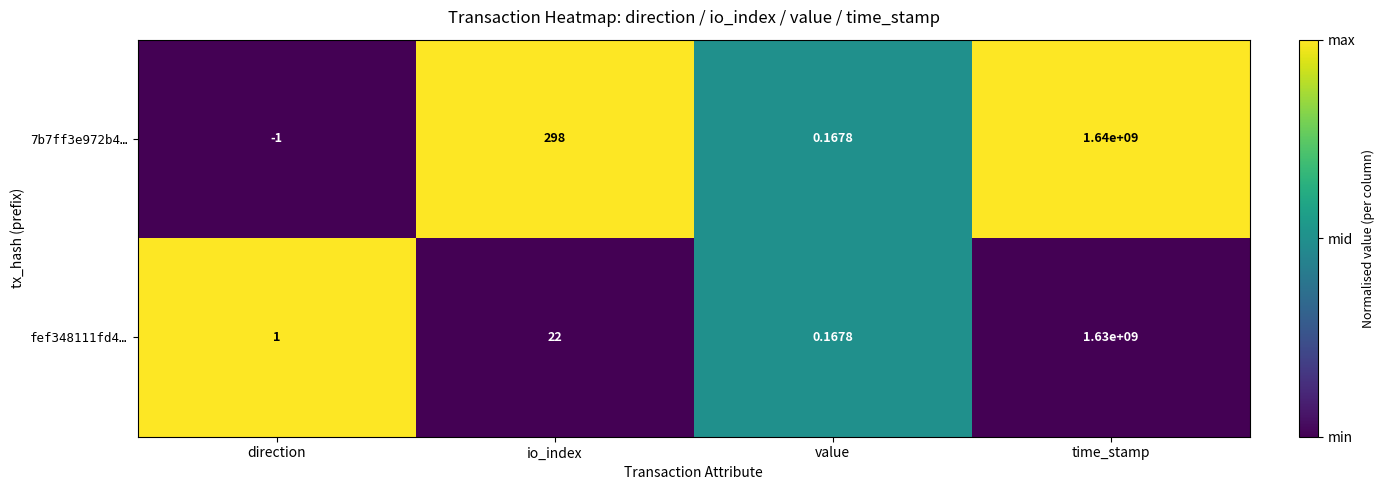

How many series are shown in this chart?

2